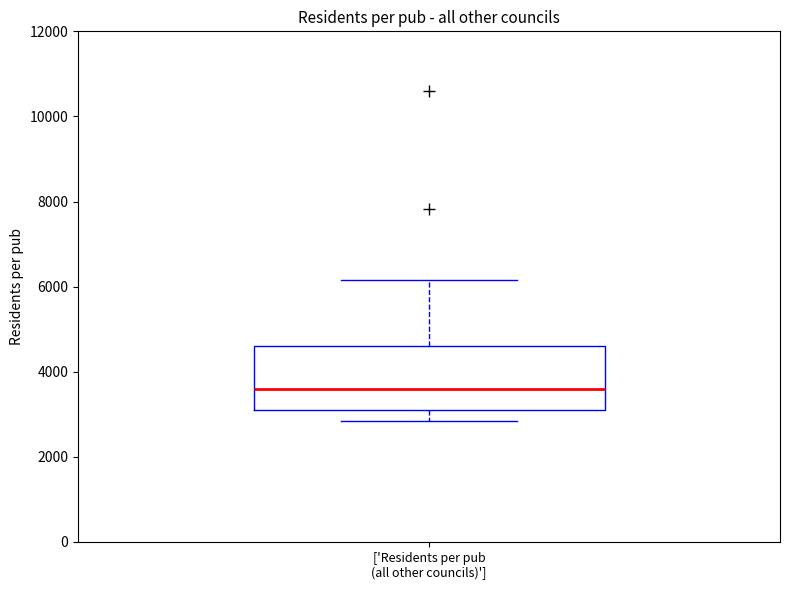

Where is the upper edge of the box for ['Residents per pub (all other councils)'] on the y-axis? The values are not printed on the chart, so give them approximately, as read against the axis.

4600